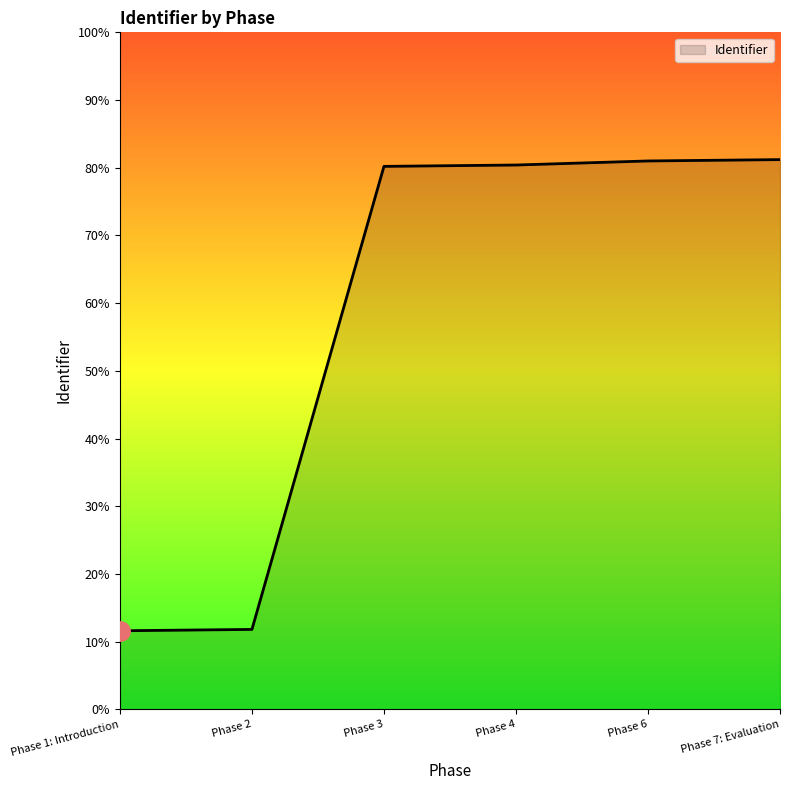

Is this an area chart (filled region under the line)?

Yes